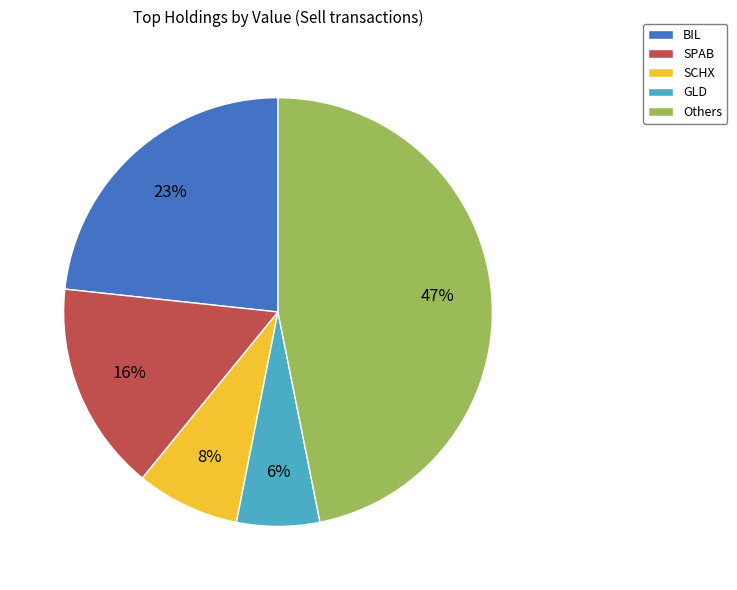

Does Others represent more than half of the total?

No